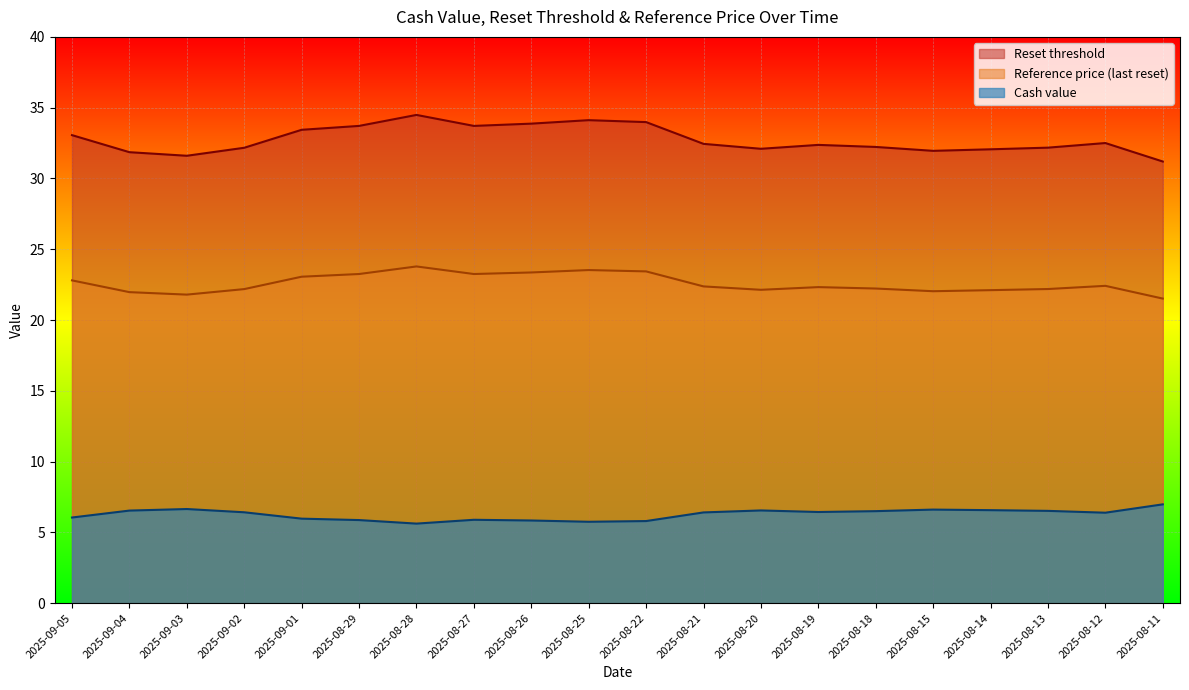

What is the difference between the highest and lowest values at 2025-09-04?

25.3